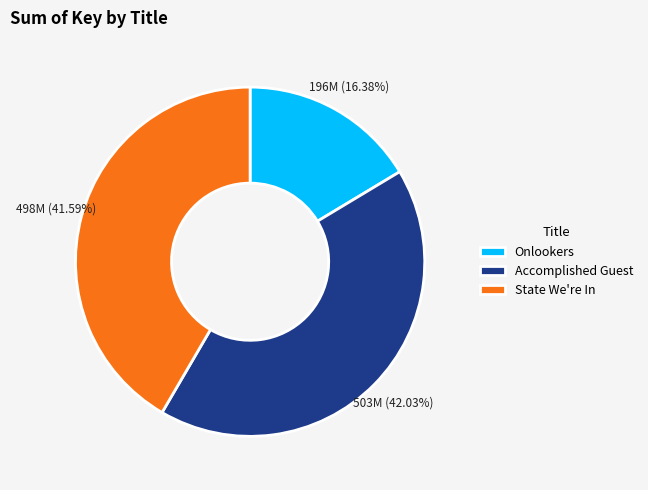

To the nearest percent, what is the average slice percentage?

33%